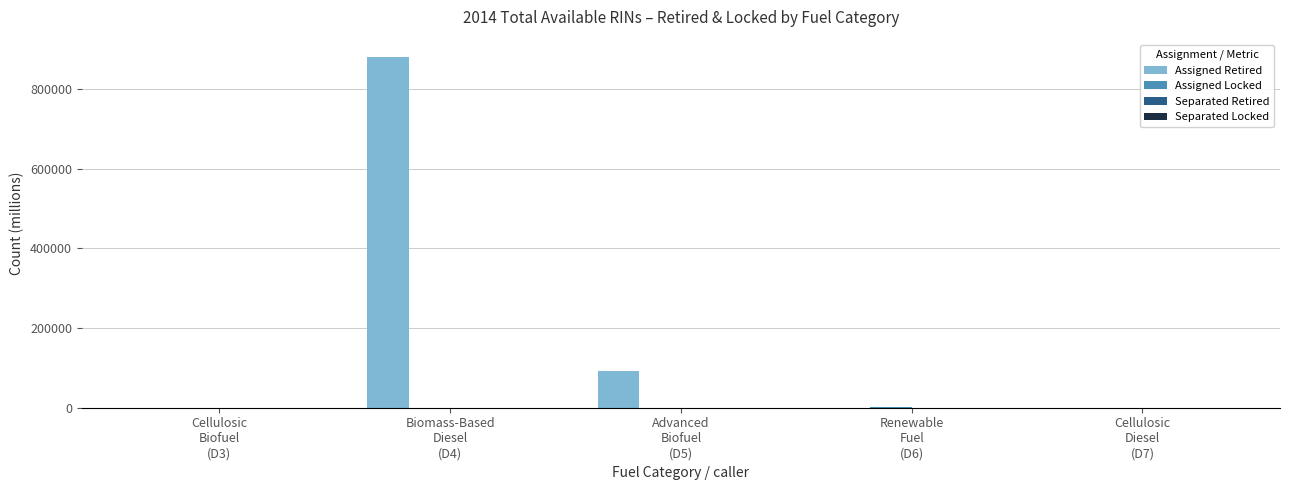

Which series has the largest total across all categories?

Assigned Retired